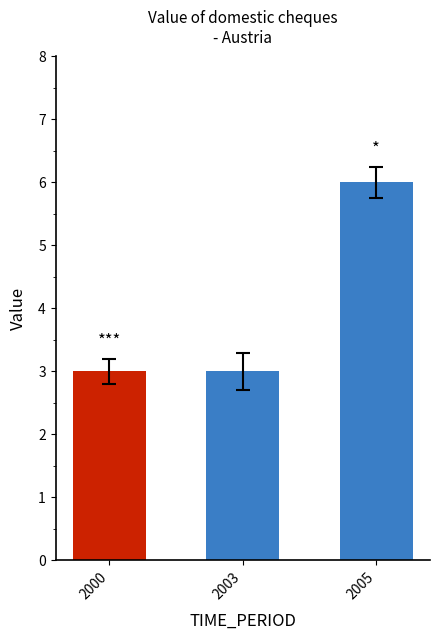

What is the difference between the maximum and minimum values?

3